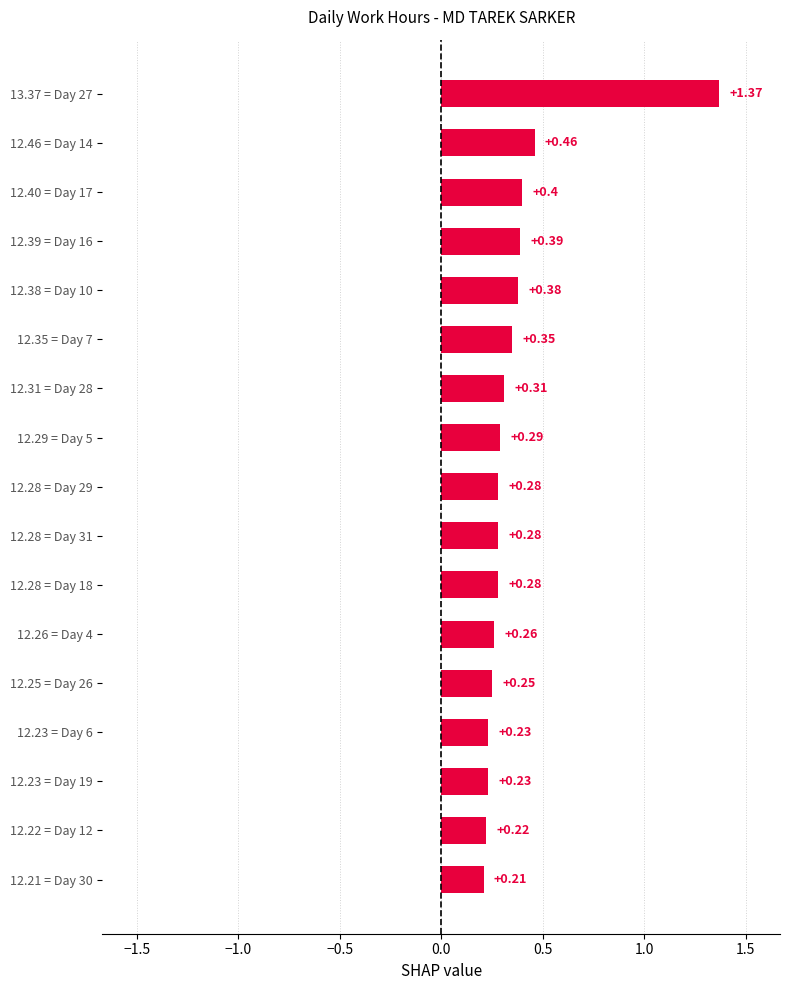

What is the sum of all values?

6.2